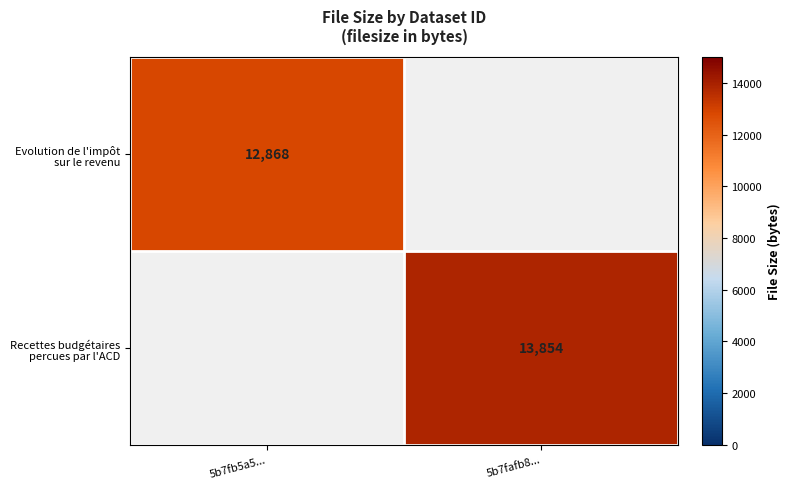

At how many categories does at least one series exceed 5118?

2